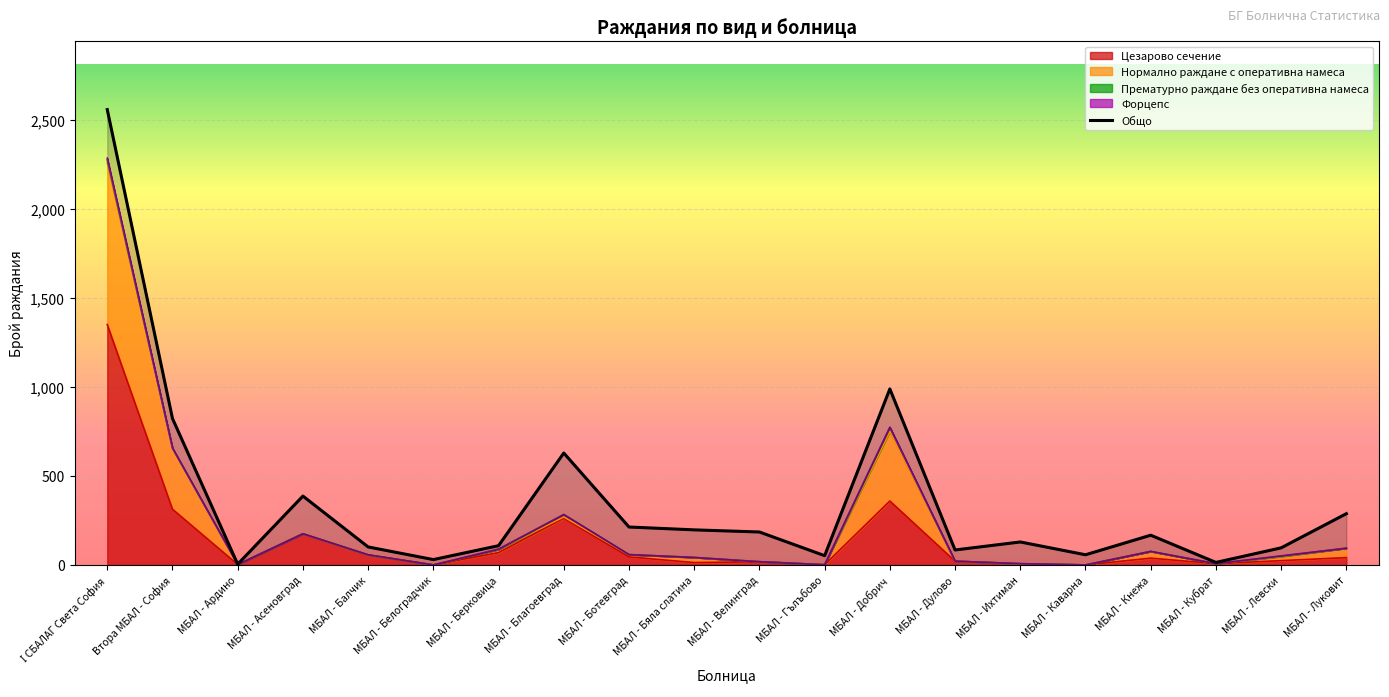

At how many categories does at least one series exceed 1495?

1